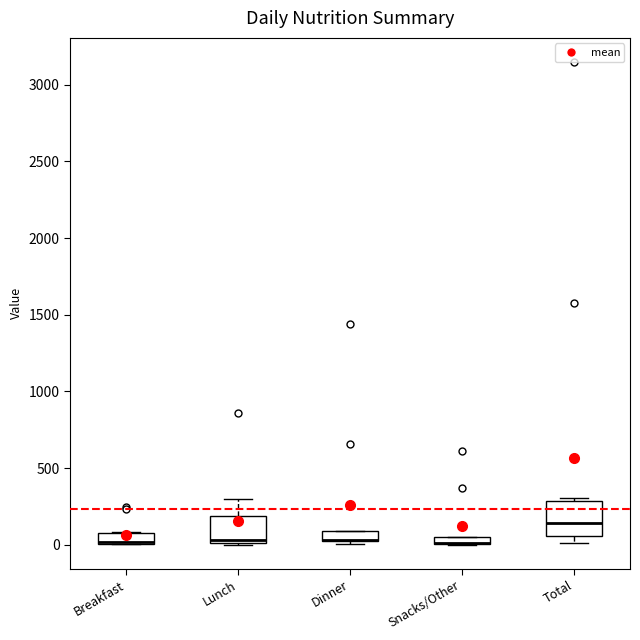

Comparing the boxes themselves (not the whiskers), which one is the tallest?

Total